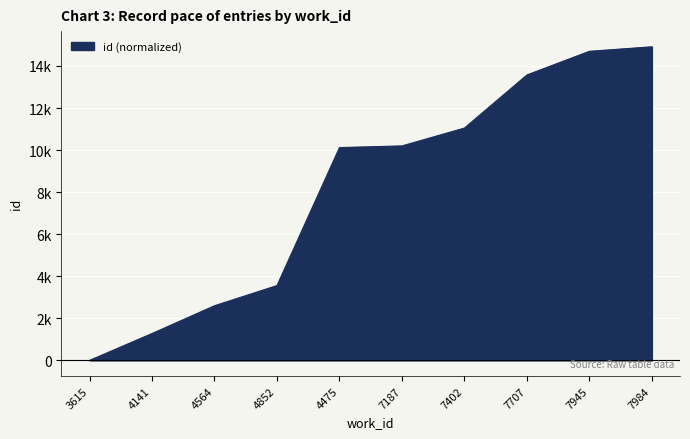

Does the chart display data point markers on the line(s)?

No